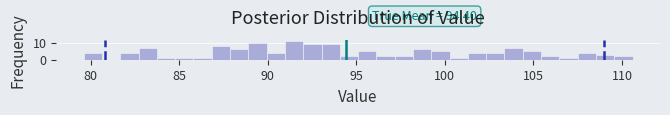

Around what value on the x-axis is the tallest bar? Give the approximate position of its centre, as read against the axis.

91.5